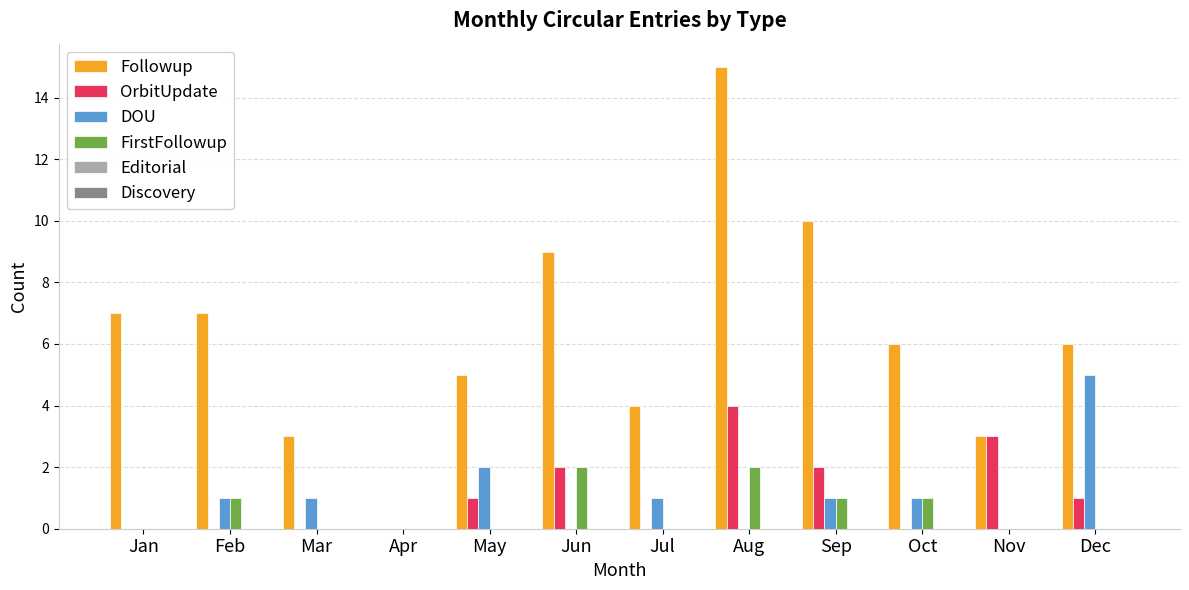

Which series has the largest total across all categories?

Followup